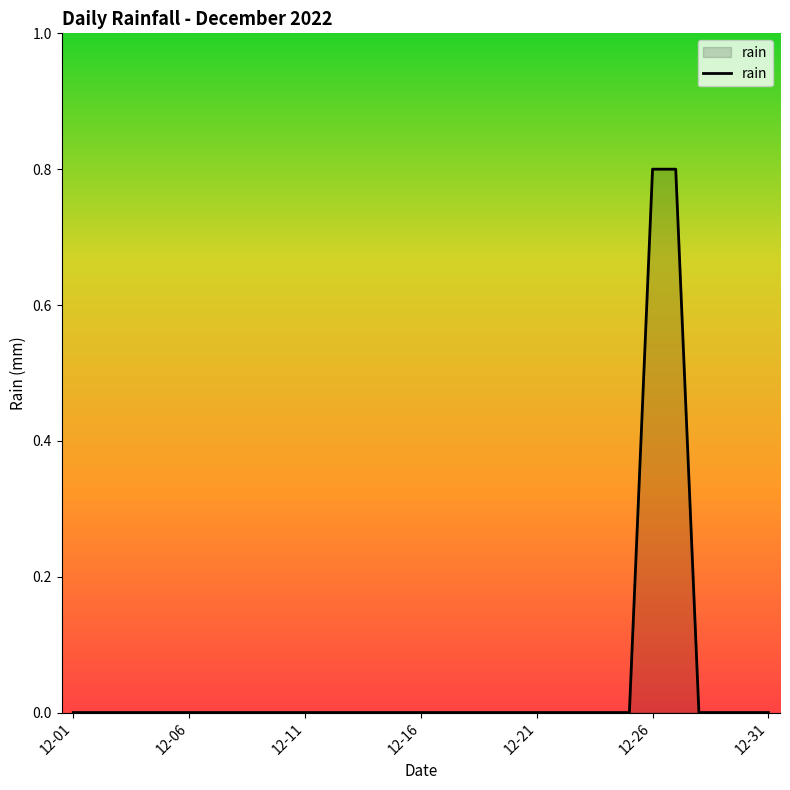

What is the difference between the maximum and minimum values?

0.8